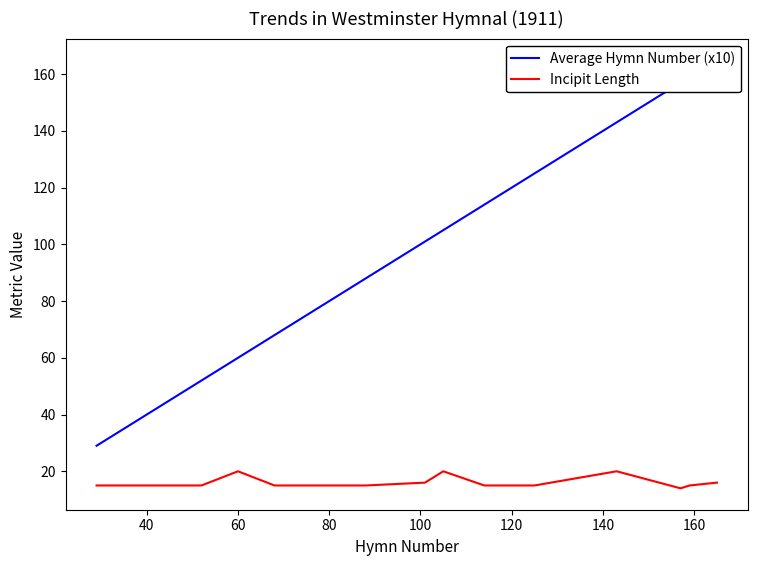

What is the maximum value for Incipit Length?

20